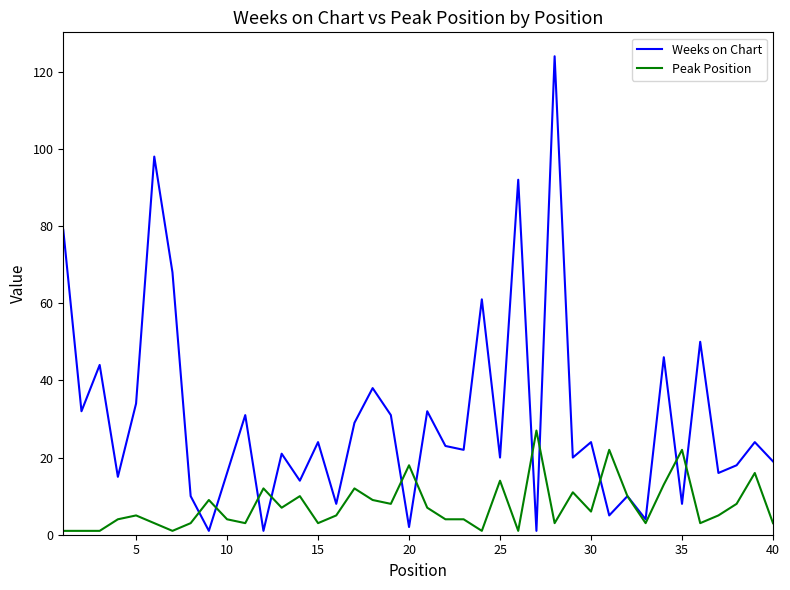

Which series has the largest range (max minus min)?

Weeks on Chart